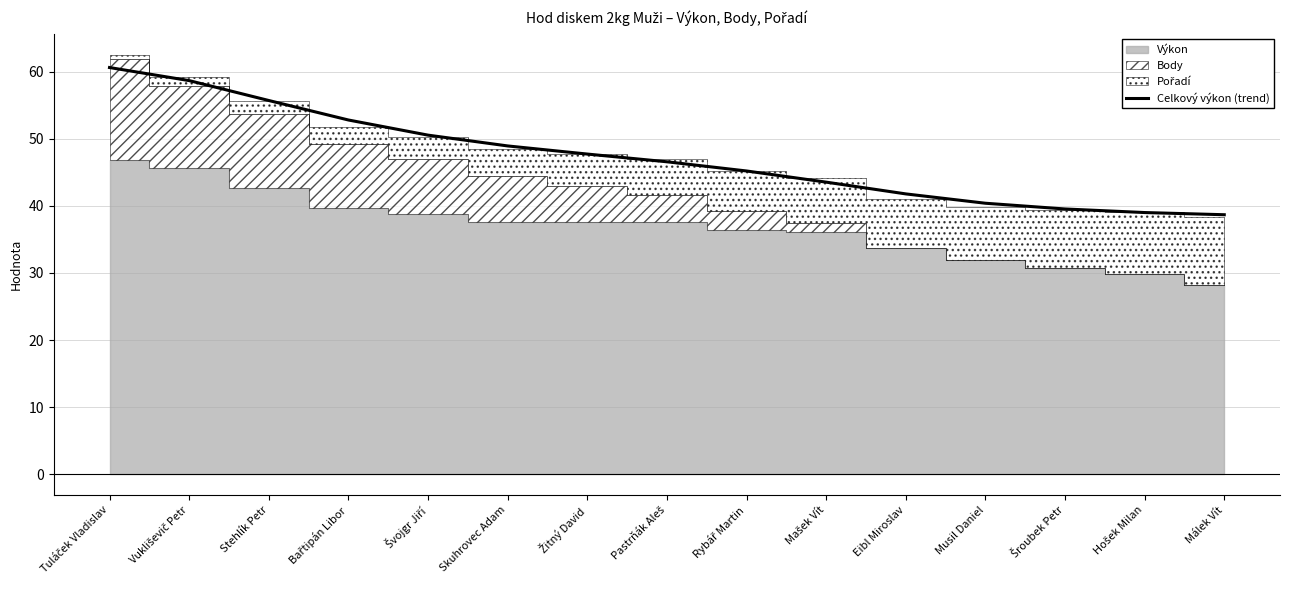

At which category does the chart reach its peak across all series?

Tuláček Vladislav